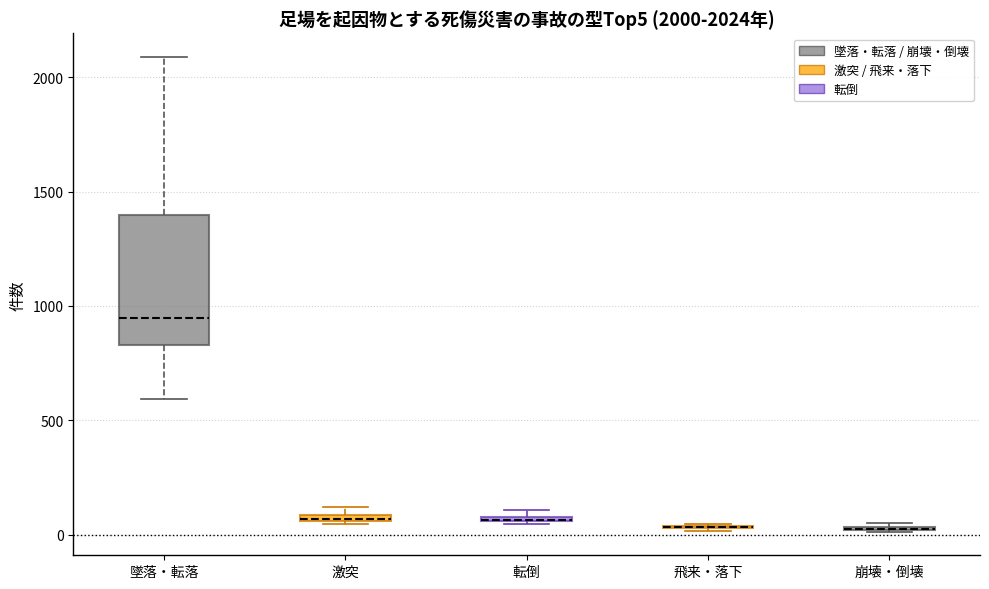

Which box is the tallest, from its lower edge to its upper edge?

墜落・転落